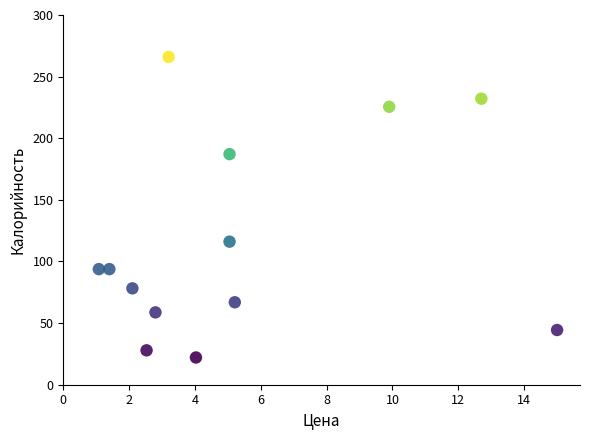

What Y value in the scatter plot is closest to 144?

116.1